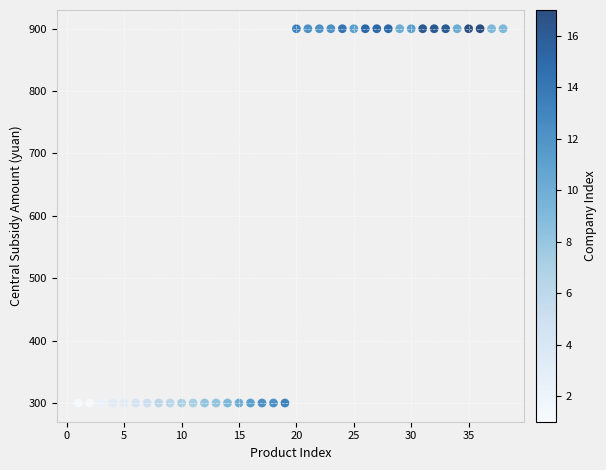

What is the range of Y values (max minus min)?

600